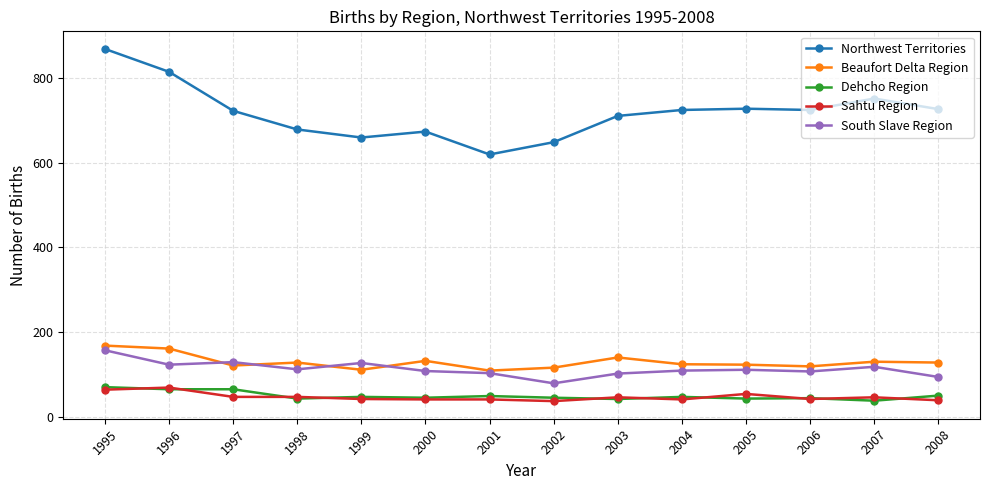

What are all the series names shown in the legend?

Northwest Territories, Beaufort Delta Region, Dehcho Region, Sahtu Region, South Slave Region